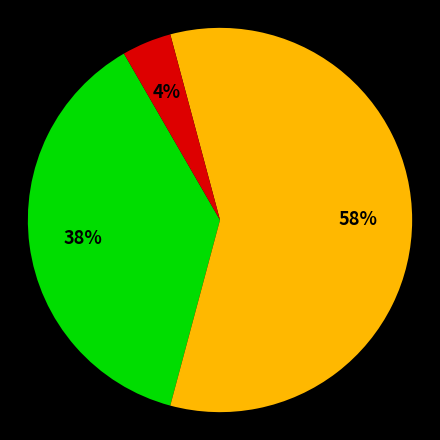

Does any single category account for the majority?

Yes